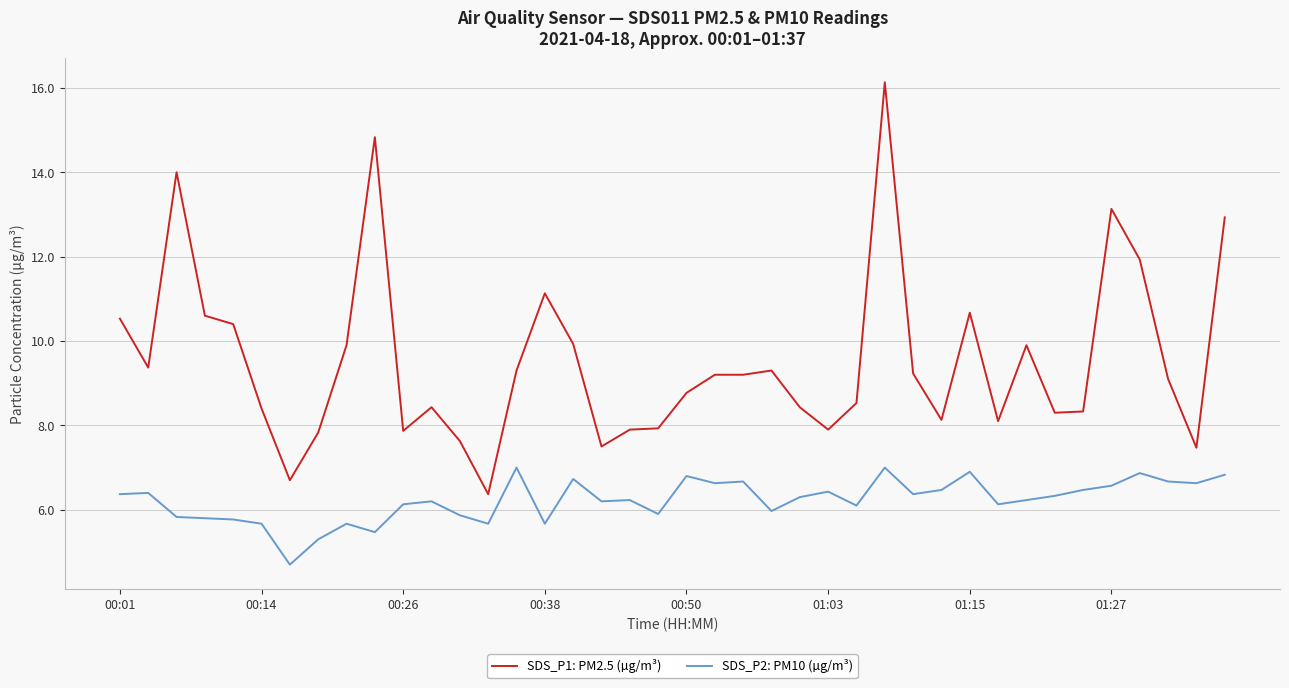

True or false: SDS_P2: PM10 (µg/m³) and SDS_P1: PM2.5 (µg/m³) intersect in this chart.

False